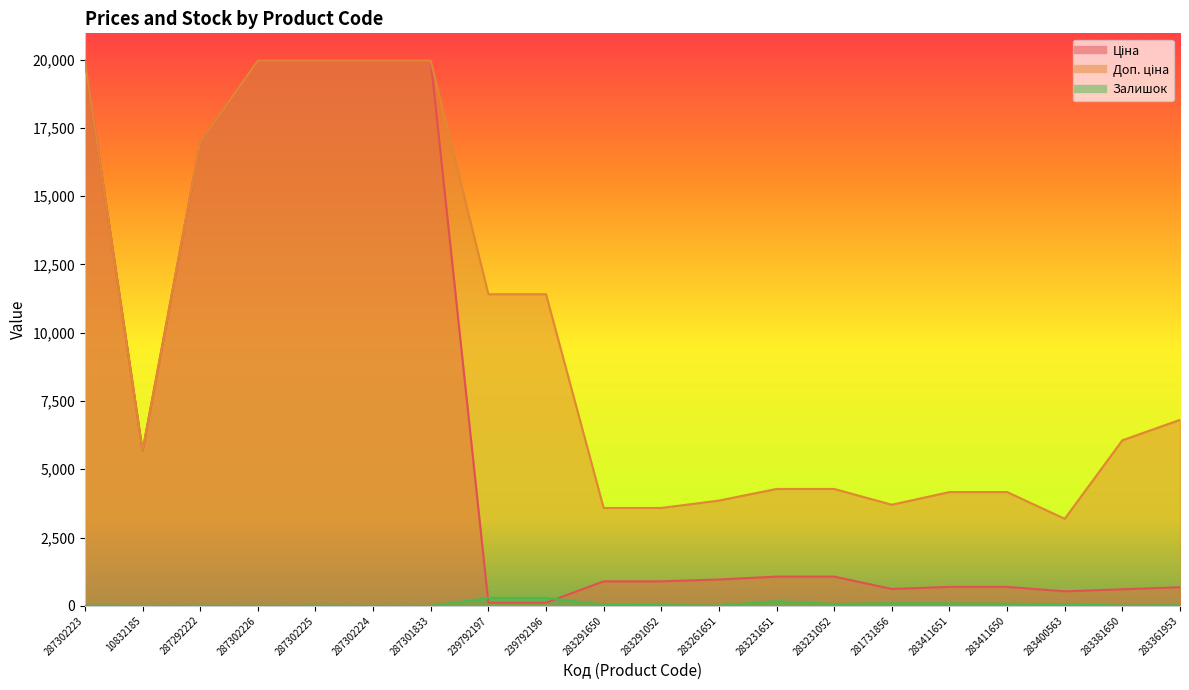

Between 287302223 and 283411651, which series saw the biggest shift?

Ціна